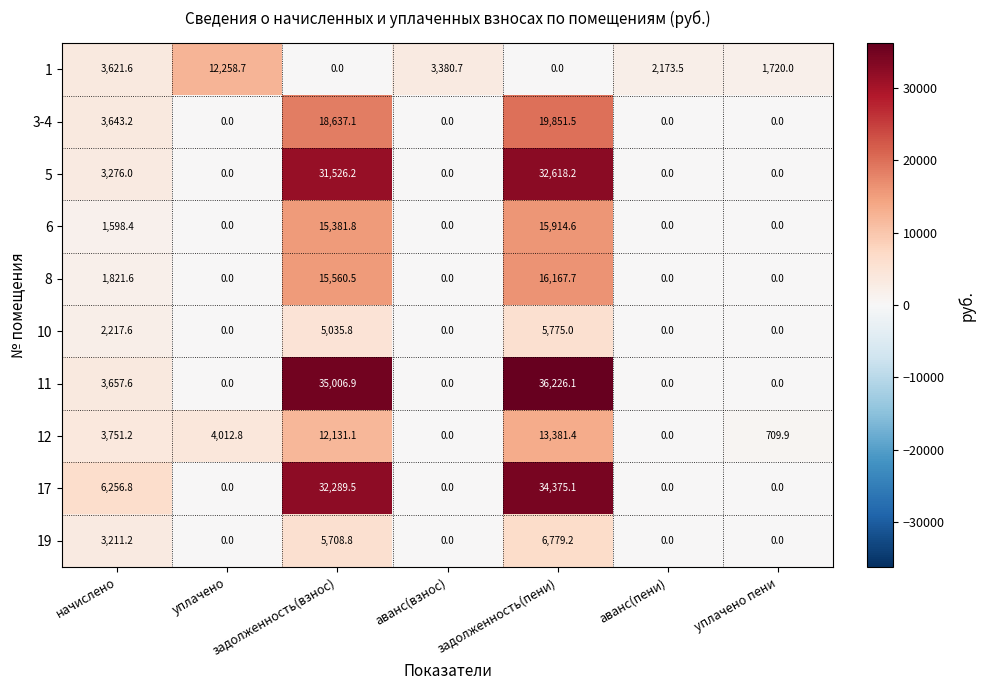

How many series are shown in this chart?

10